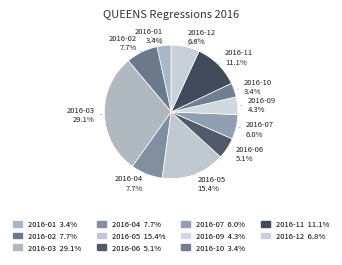

What percentage is the 2016-02 slice, to the nearest percent?

8%